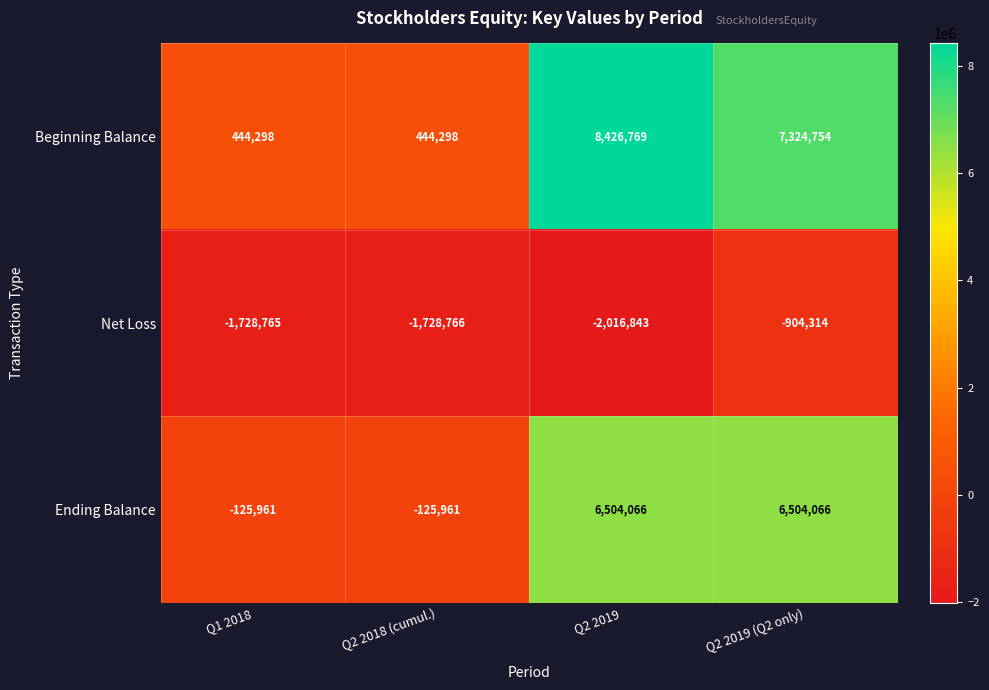

What is the smallest value displayed?

-2016843